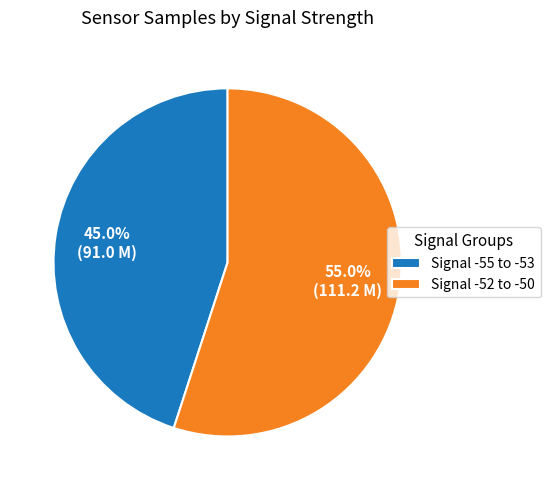

Does Signal -52 to -50 account for over 50% of the chart?

Yes